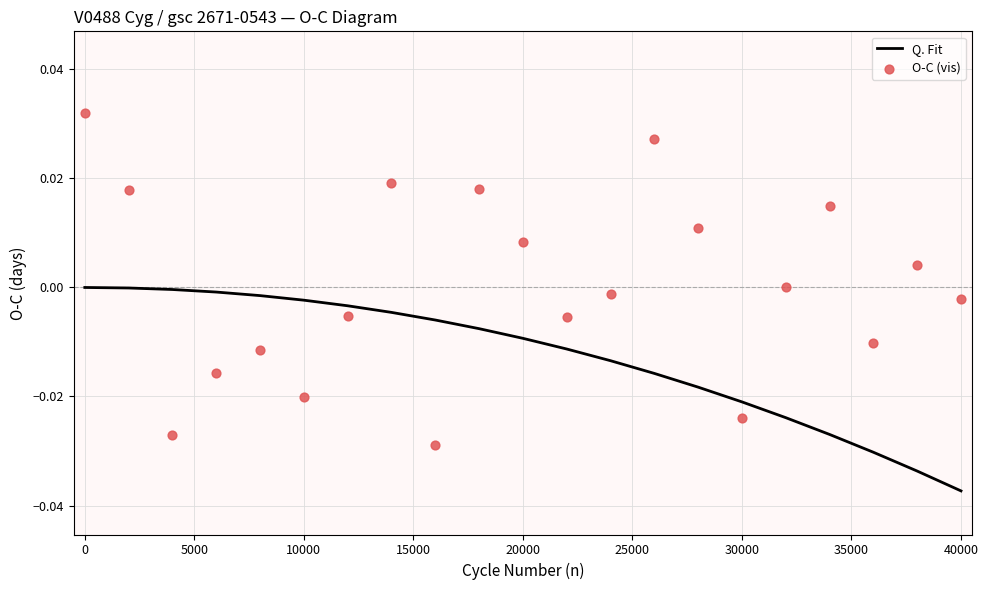

Which series reaches the minimum Y coordinate?

Q. Fit